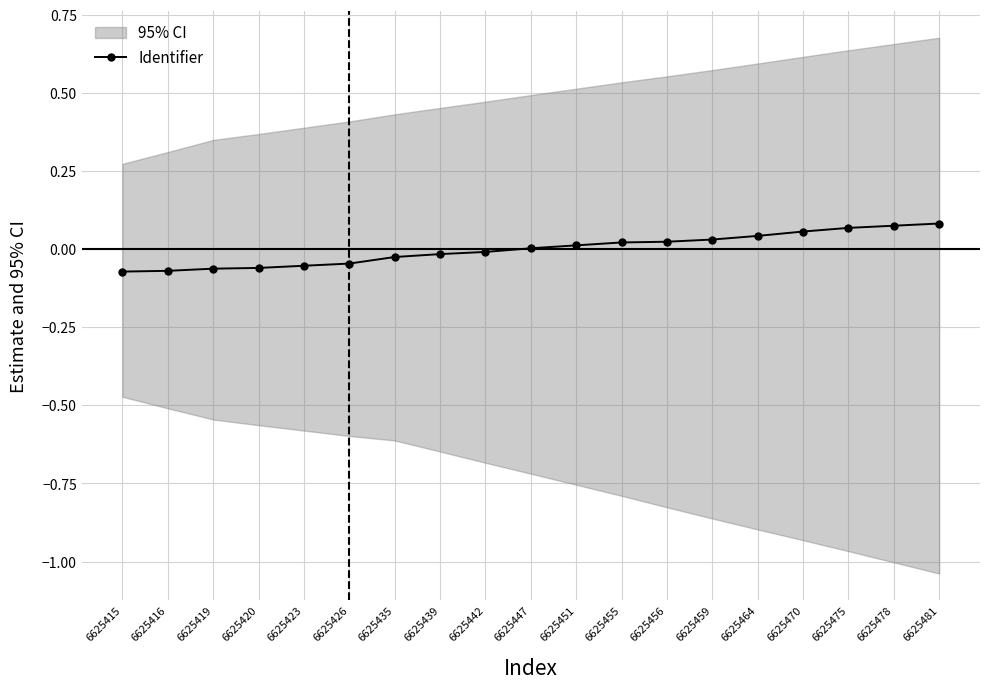

Is it true that the value at 6625423 is -0.0?

False